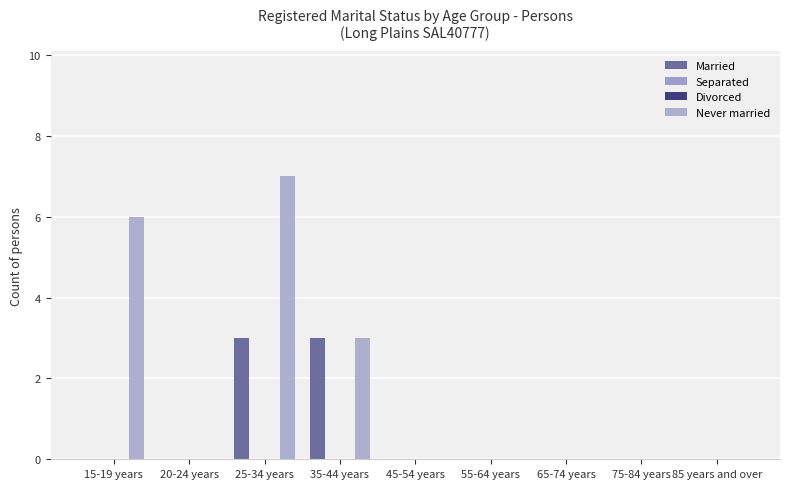

Reading right to left, transcribe all the data shown in this chart.

Married: 85 years and over=0	75-84 years=0	65-74 years=0	55-64 years=0	45-54 years=0	35-44 years=3	25-34 years=3	20-24 years=0	15-19 years=0
Separated: 85 years and over=0	75-84 years=0	65-74 years=0	55-64 years=0	45-54 years=0	35-44 years=0	25-34 years=0	20-24 years=0	15-19 years=0
Divorced: 85 years and over=0	75-84 years=0	65-74 years=0	55-64 years=0	45-54 years=0	35-44 years=0	25-34 years=0	20-24 years=0	15-19 years=0
Never married: 85 years and over=0	75-84 years=0	65-74 years=0	55-64 years=0	45-54 years=0	35-44 years=3	25-34 years=7	20-24 years=0	15-19 years=6